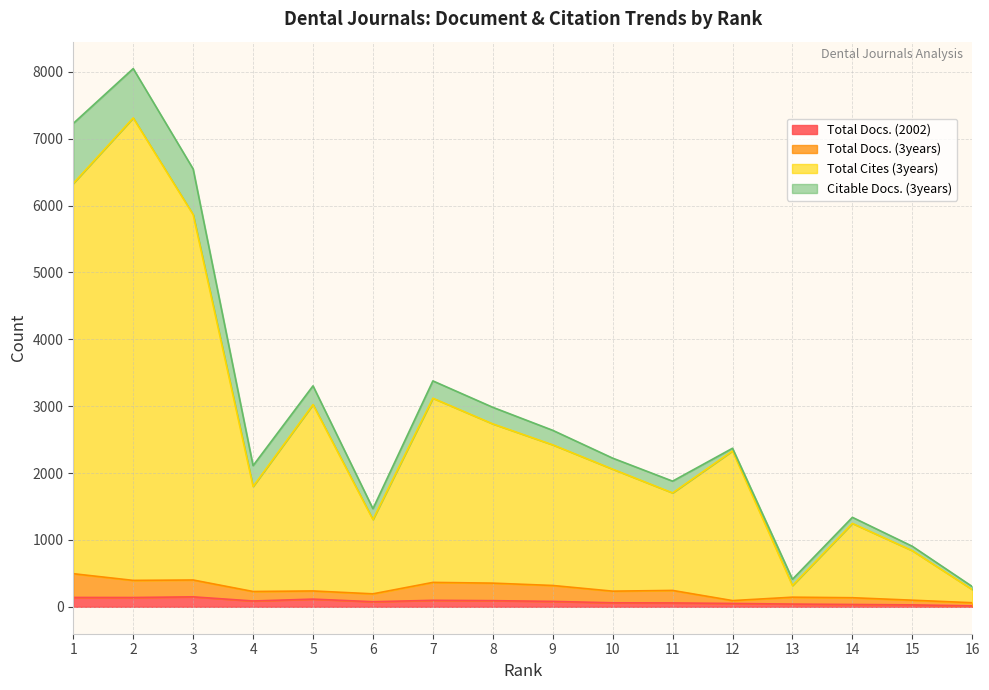

At which category does Total Cites (3years) reach its first local valley?

4